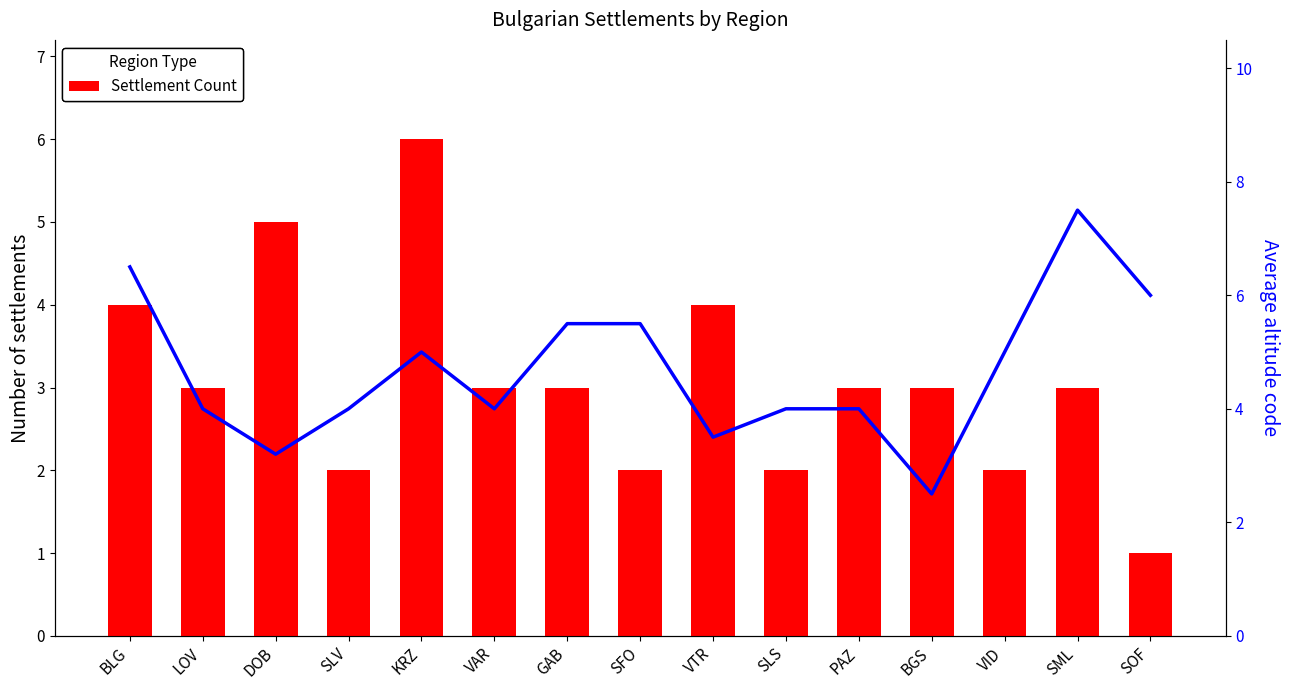

What is the difference between the maximum and minimum values in the Avg Altitude Code series?

5.0